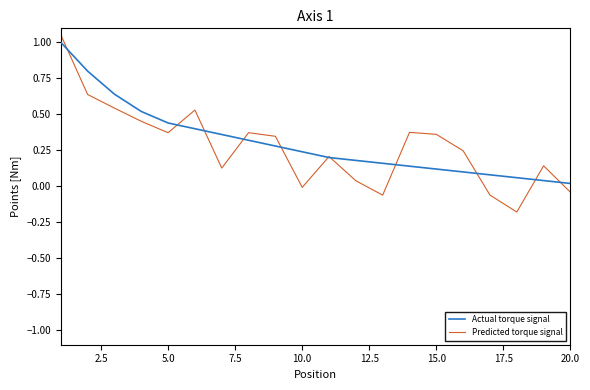

What is the maximum value for Actual torque signal?

1.0